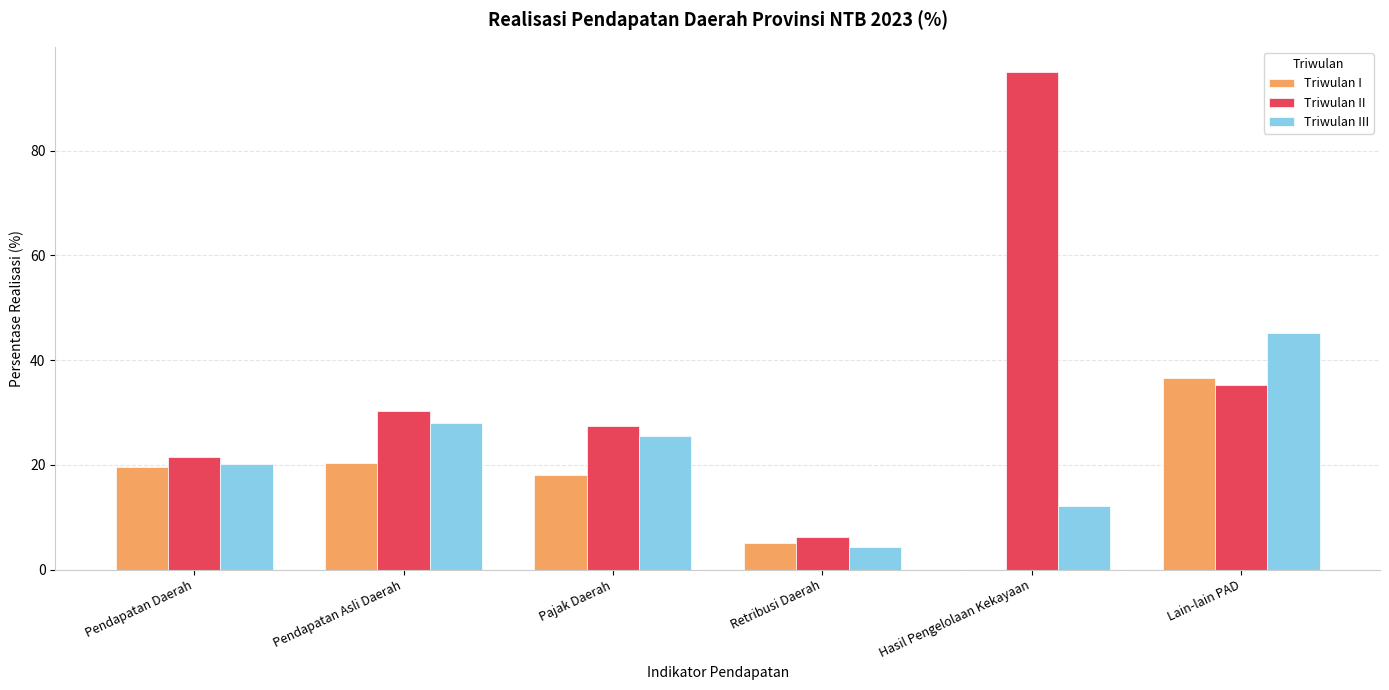

At which label does Triwulan III reach its peak?

Lain-lain PAD